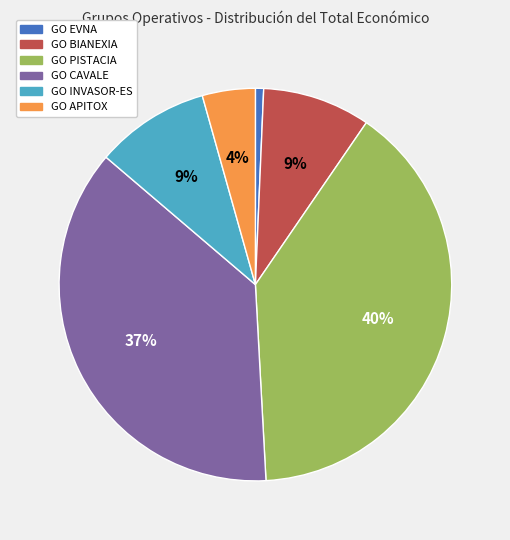

How many slices are in this pie chart?

6